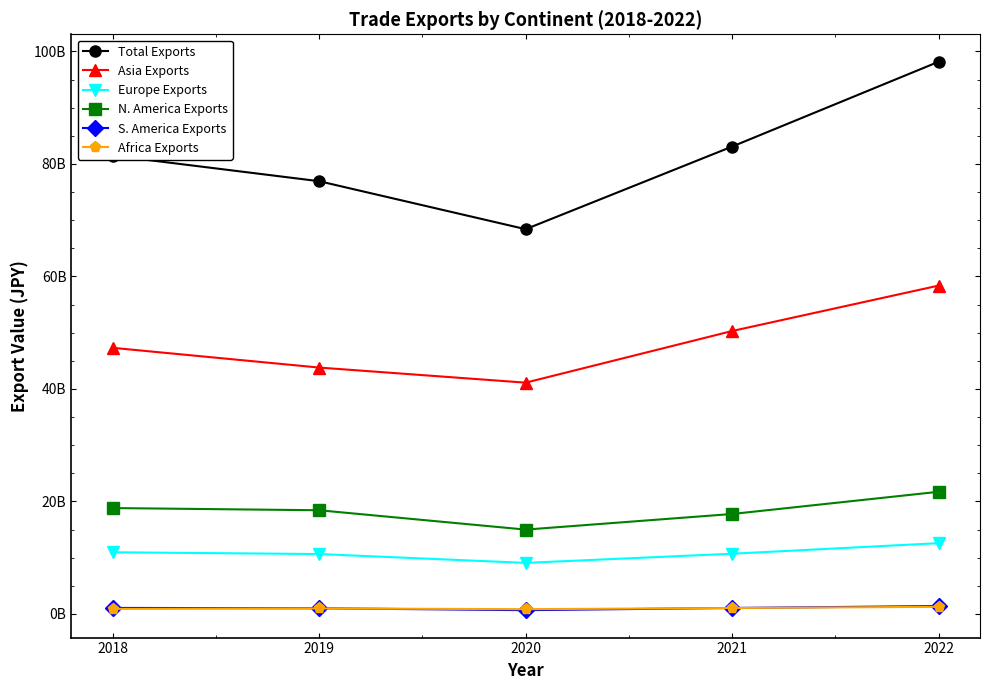

Reading left to right, transcribe all the data shown in this chart.

Total Exports: 2018=81478752674	2019=76931664915	2020=68399121047	2021=83091420293	2022=98173612089
Asia Exports: 2018=47312210509	2019=43800829926	2020=41116977420	2021=50300701679	2022=58377268974
Europe Exports: 2018=10965567638	2019=10650004805	2020=9077692716	2021=10706707186	2022=12584891650
N. America Exports: 2018=18826766711	2019=18434162610	2020=14994875295	2021=17772598071	2022=21718475103
S. America Exports: 2018=1071871350	2019=1009470288	2020=673904546	2021=1061899740	2022=1405403442
Africa Exports: 2018=900136078	2019=983797279	2020=848050289	2021=1055394483	2022=1271846663